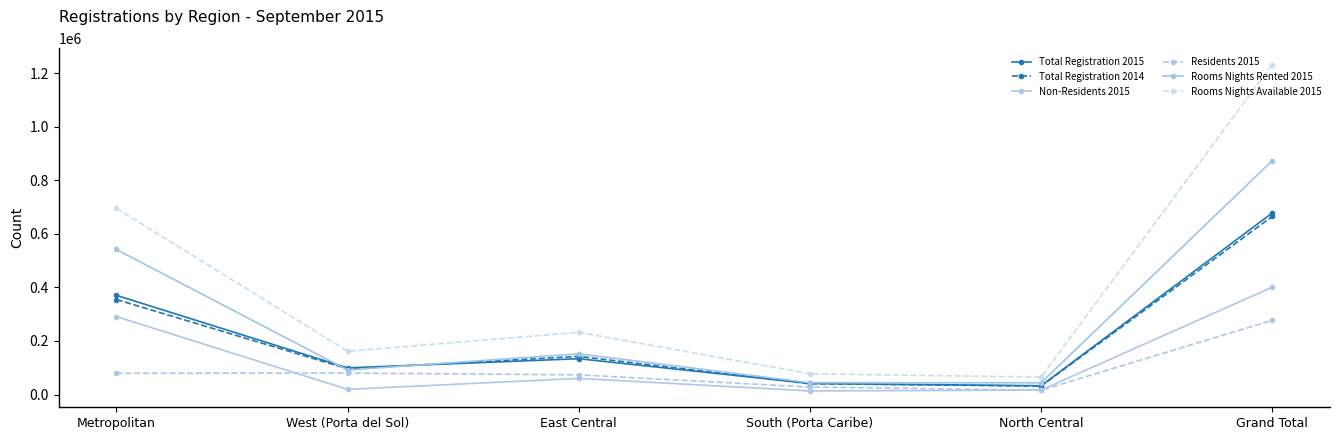

What is the value of the Non-Residents 2015 point at the 1st from the left?

290917